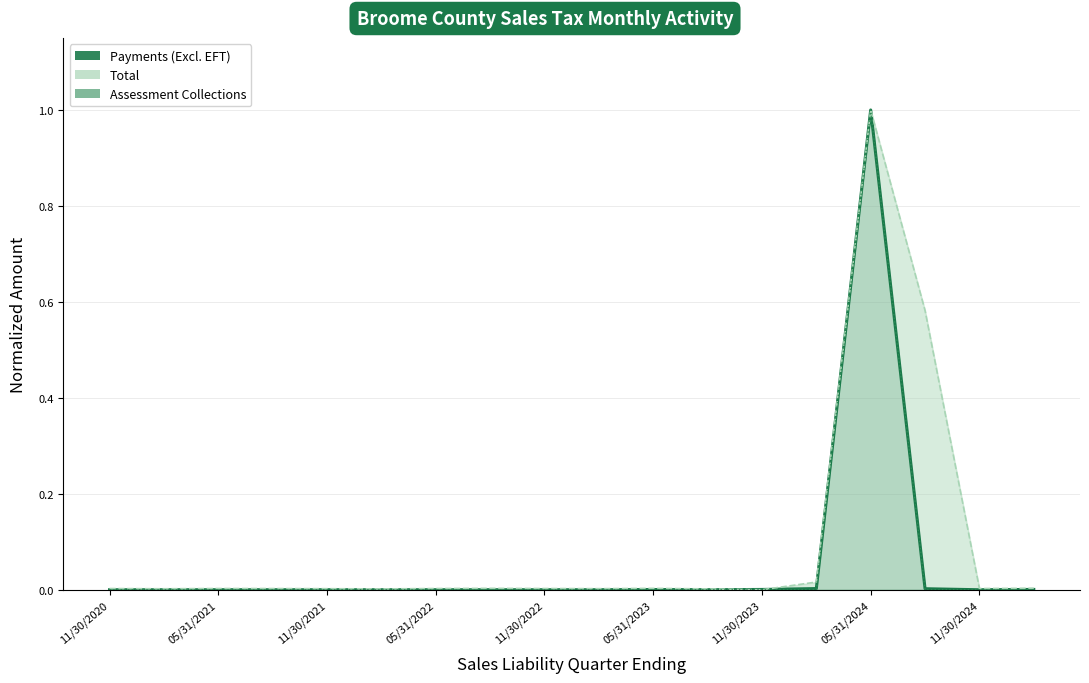

How many interior local valleys does the Payments (Excl. EFT) Line series have?

5